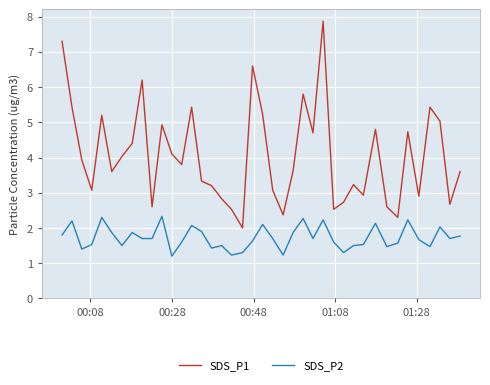

Which series has the widest spread of values?

SDS_P1